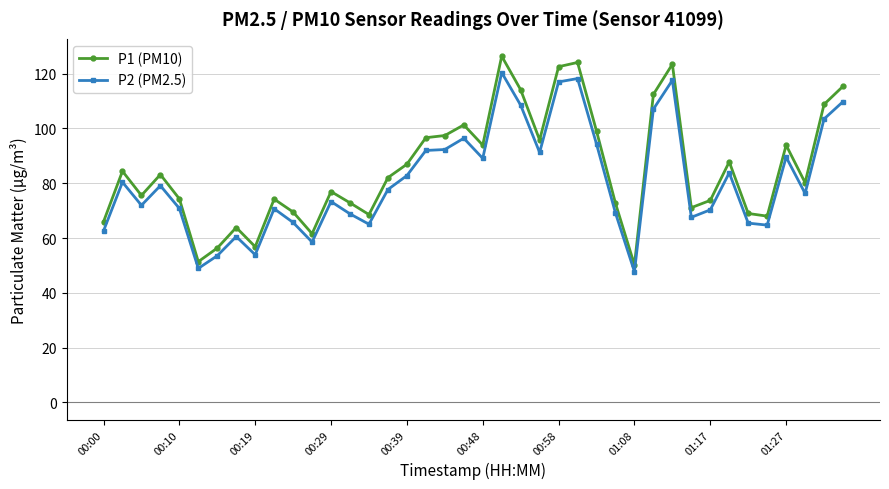

True or false: P2 (PM2.5) and P1 (PM10) intersect in this chart.

False